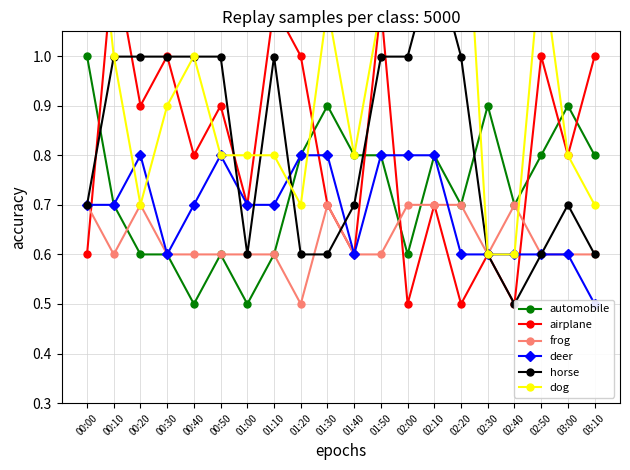

At which label does horse reach its peak?

02:10